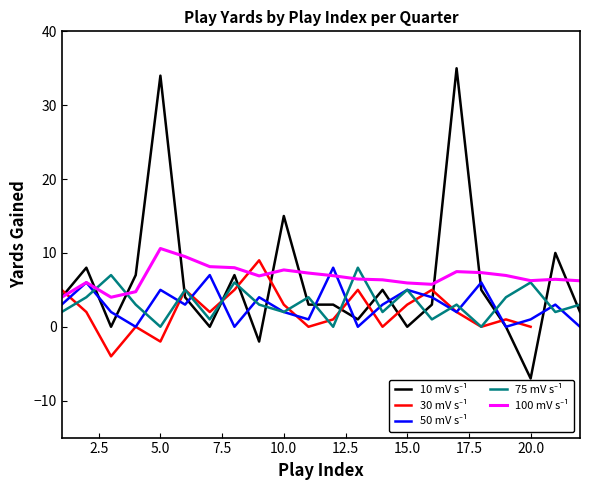

In 10 mV s⁻¹, how many points are lower than both neighbors (excluding endpoints)?

6